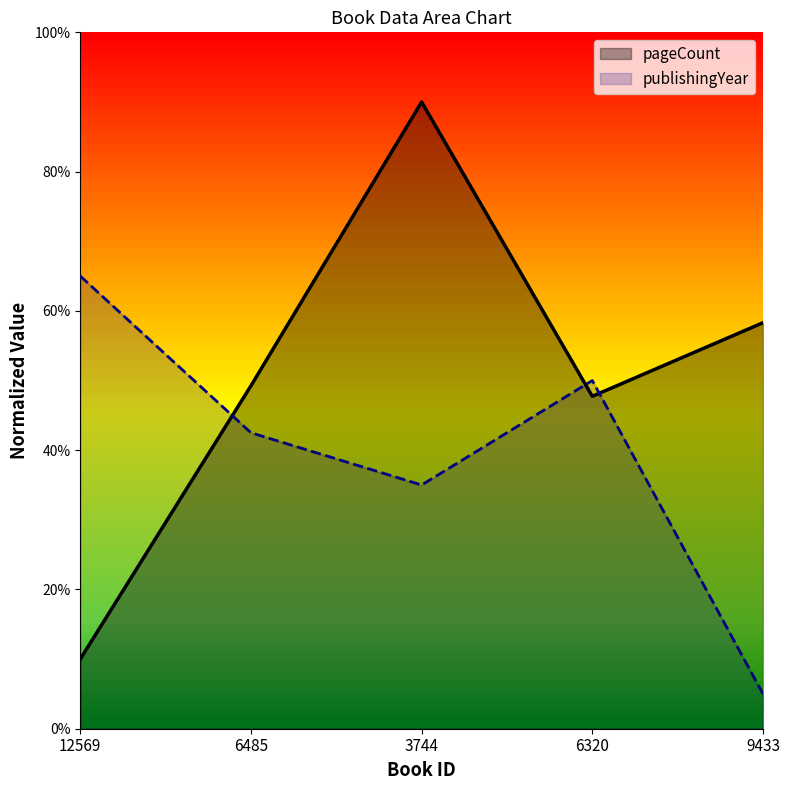

Where is the first local minimum for publishingYear?

3744